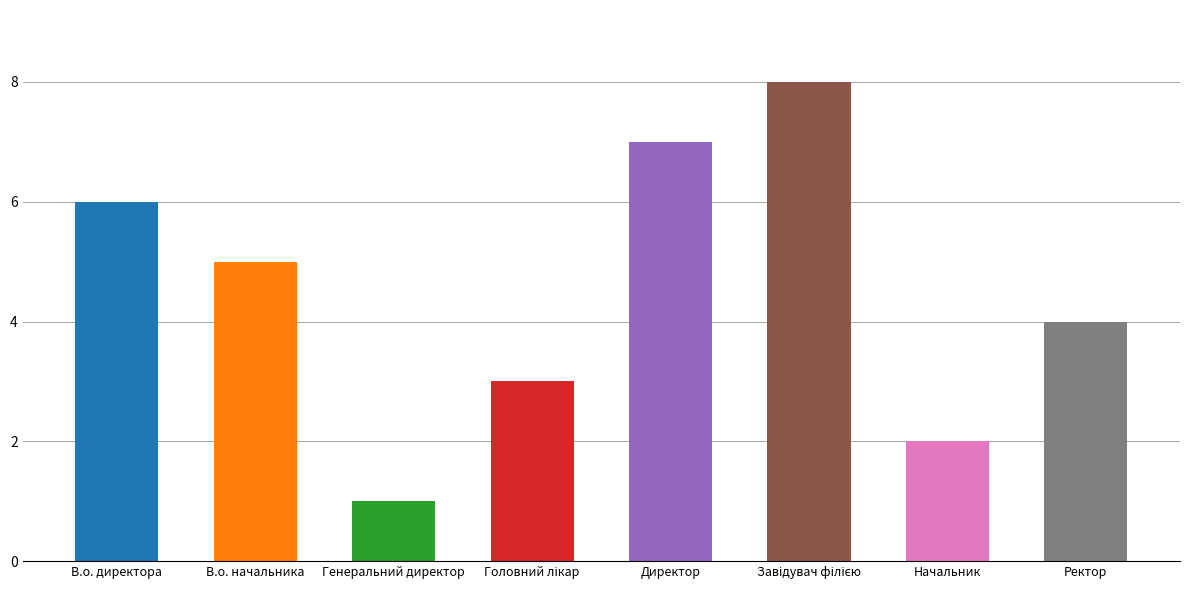

Reading left to right, what are all the values shown in this chart?

6	5	1	3	7	8	2	4